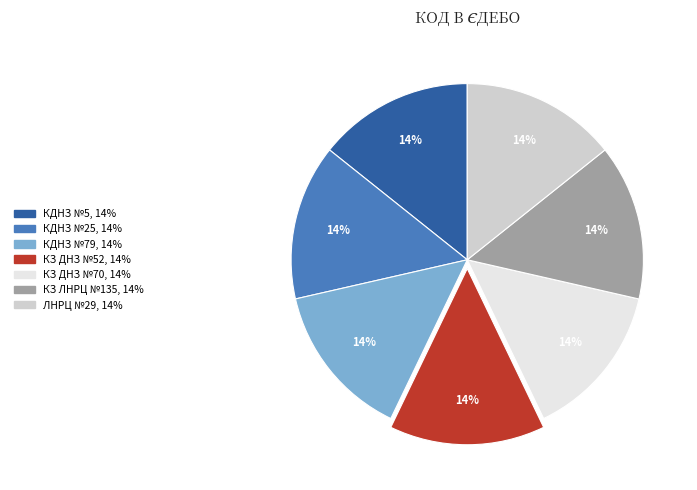

To the nearest percent, what is the average slice percentage?

14%